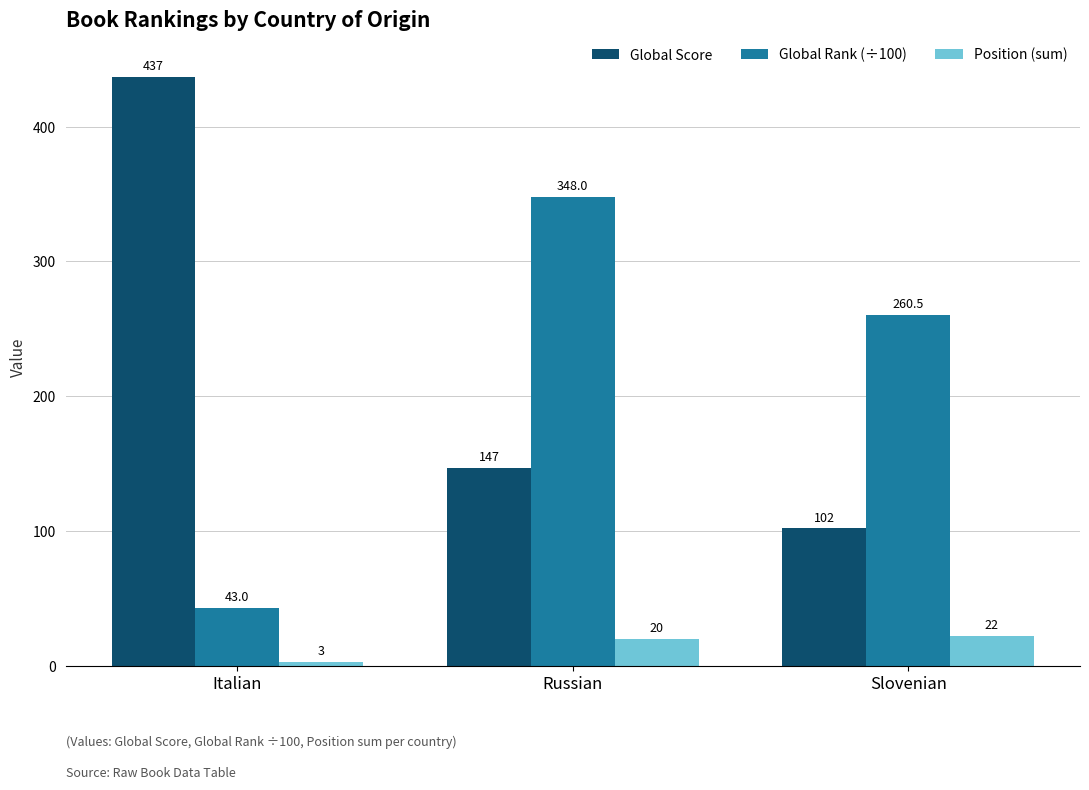

Reading left to right, what are all the values shown in this chart?

Global Score: Italian=437.0	Russian=147.0	Slovenian=102.0
Global Rank (÷100): Italian=43.0	Russian=348.0	Slovenian=260.5
Position (sum): Italian=3.0	Russian=20.0	Slovenian=22.0